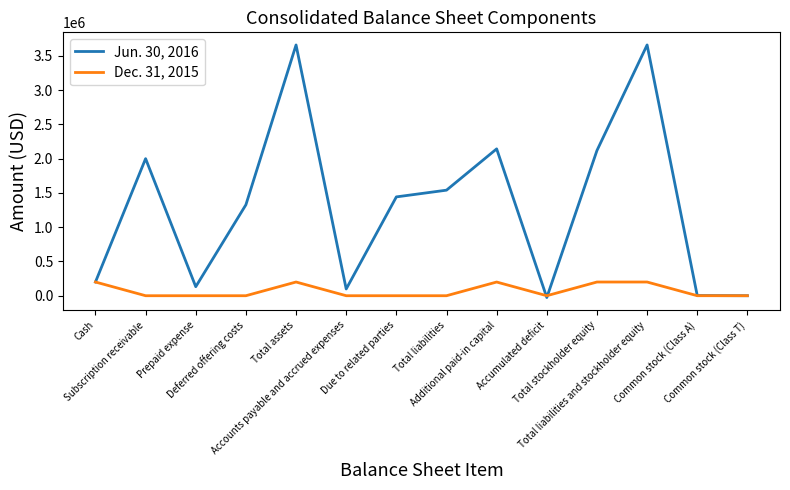

Rank the series by their maximum value, from lowest to highest.

Dec. 31, 2015, Jun. 30, 2016